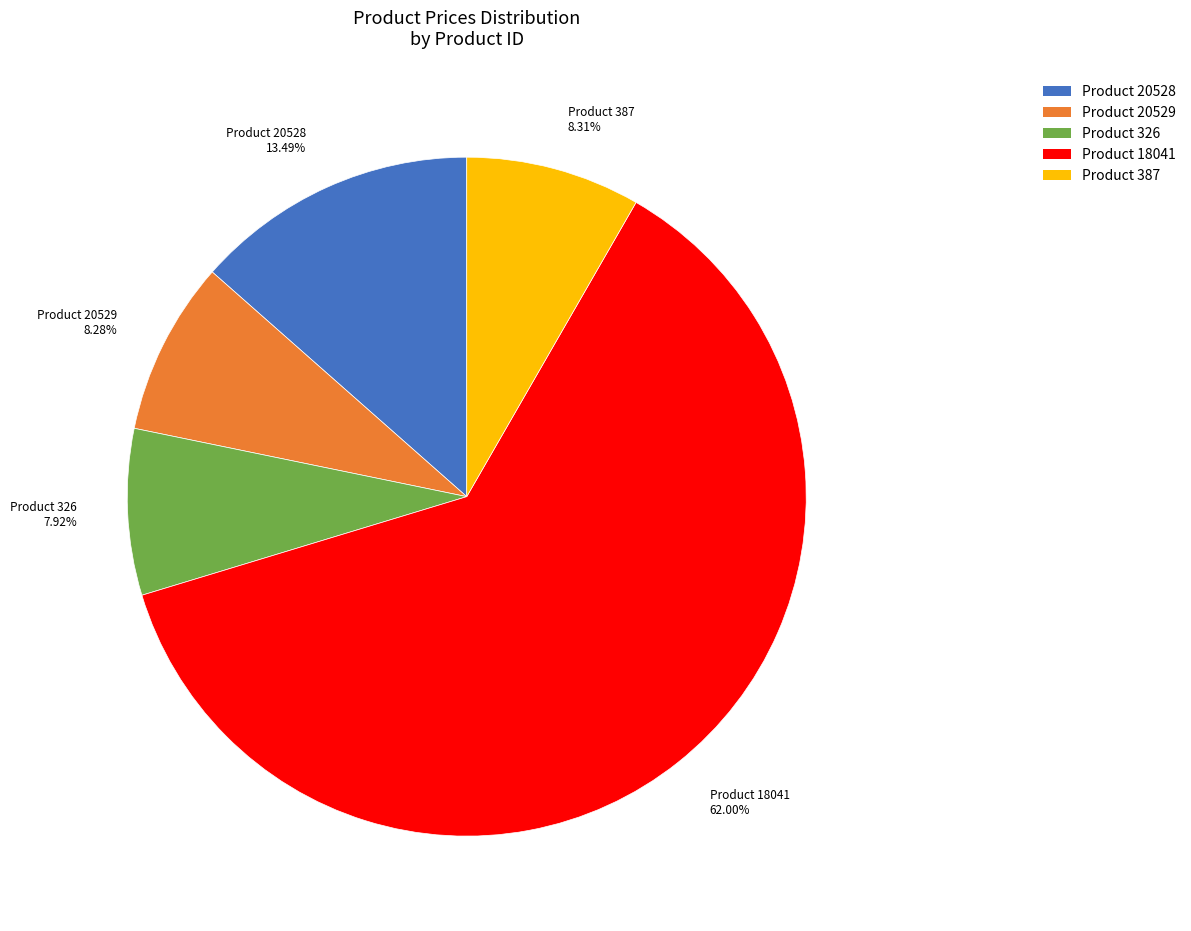

How many segments does this pie chart have?

5